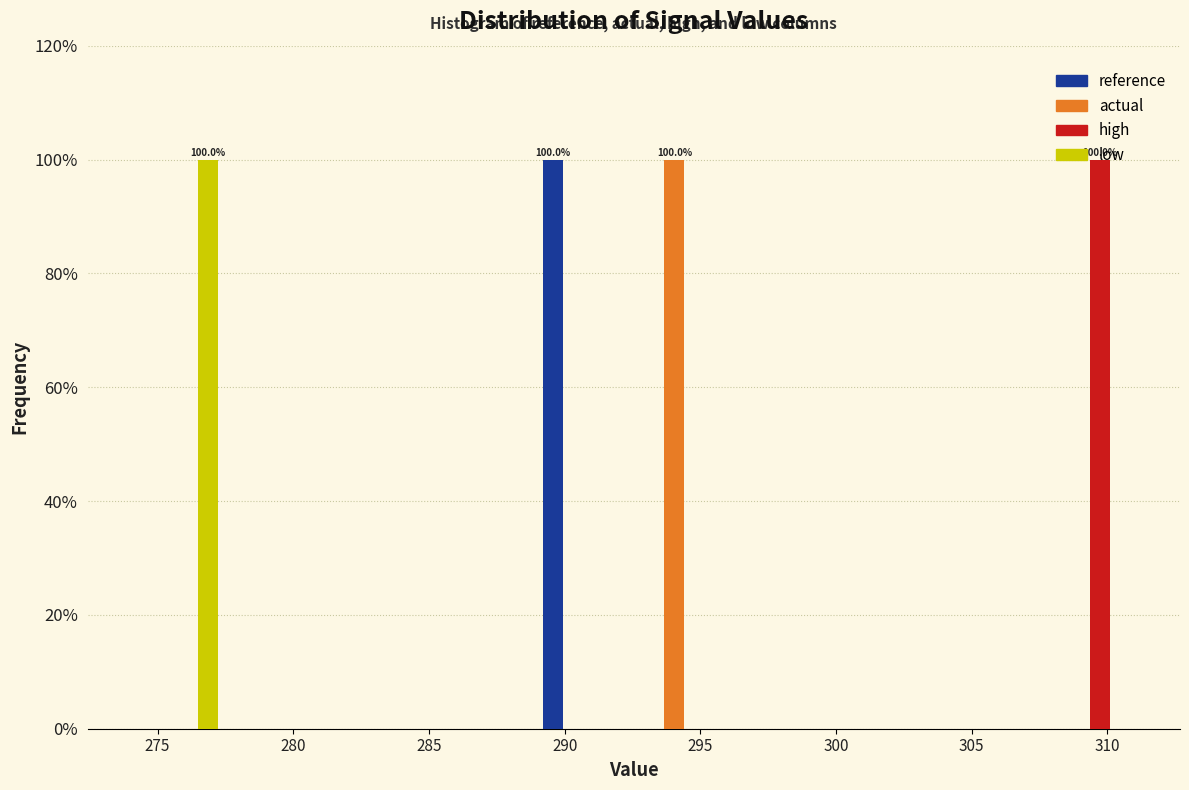

In the high series, which range on the x-axis has the tallest bar?

307.5 to 311.0